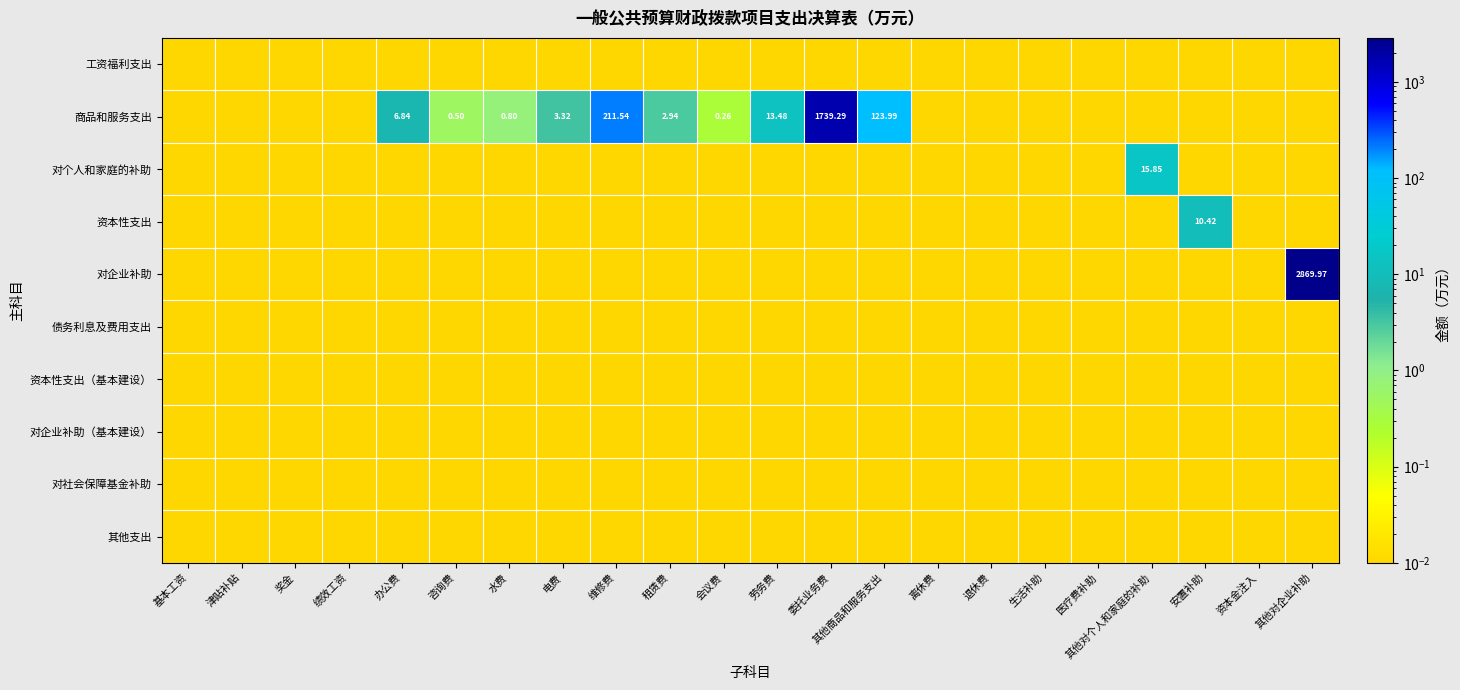

What is the sum of all 资本性支出（基本建设） values?

0.2